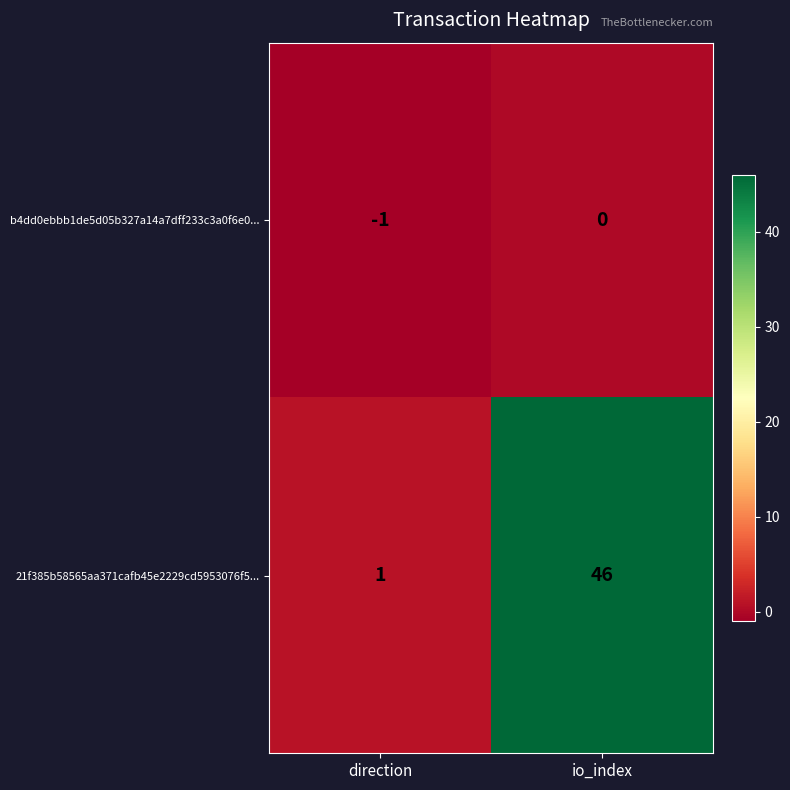

What is the maximum value shown in the chart?

46